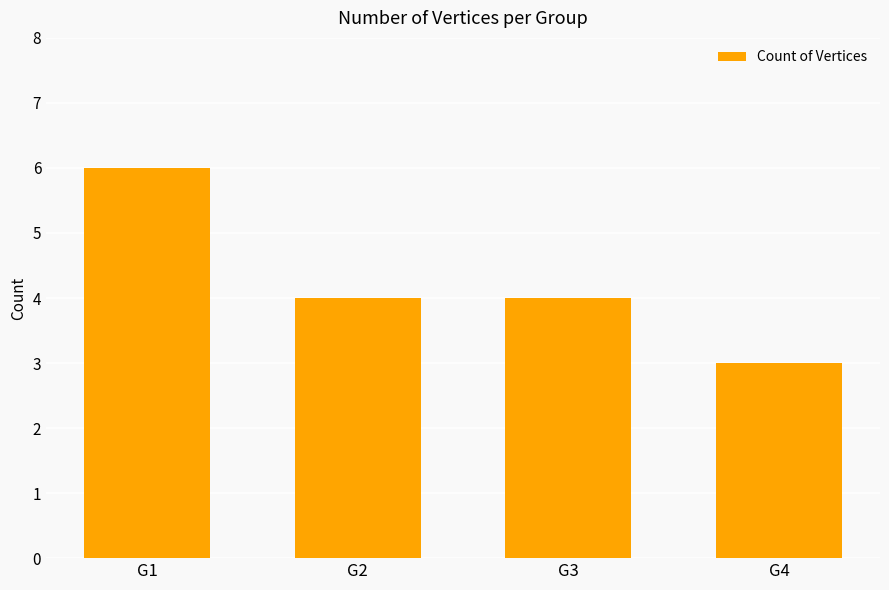

What is the change in value from G1 to G4?

-3